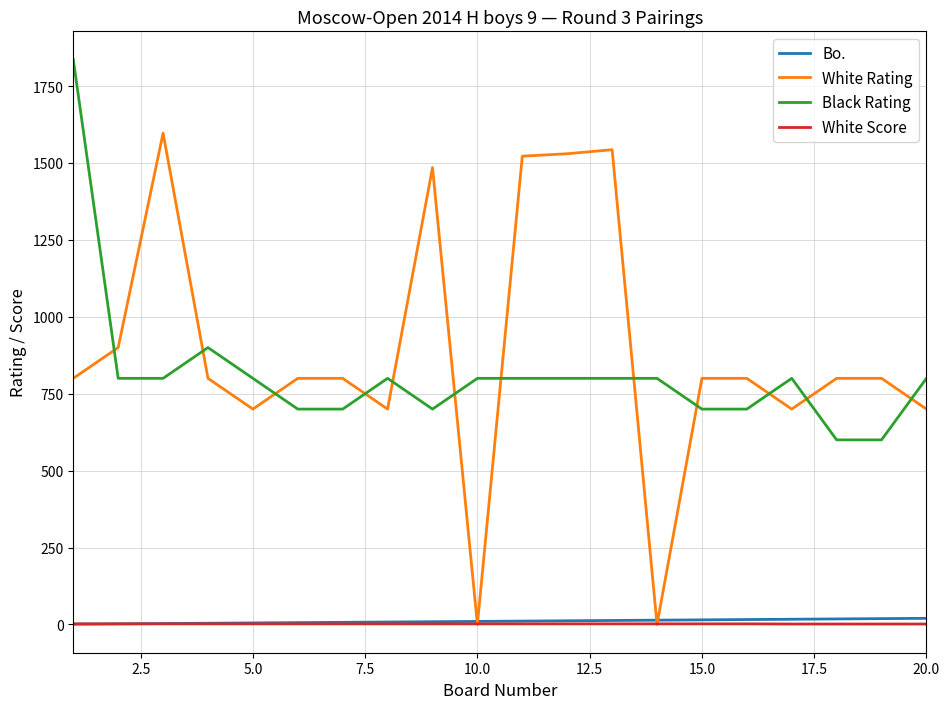

What is the minimum value for Black Rating?

600.0